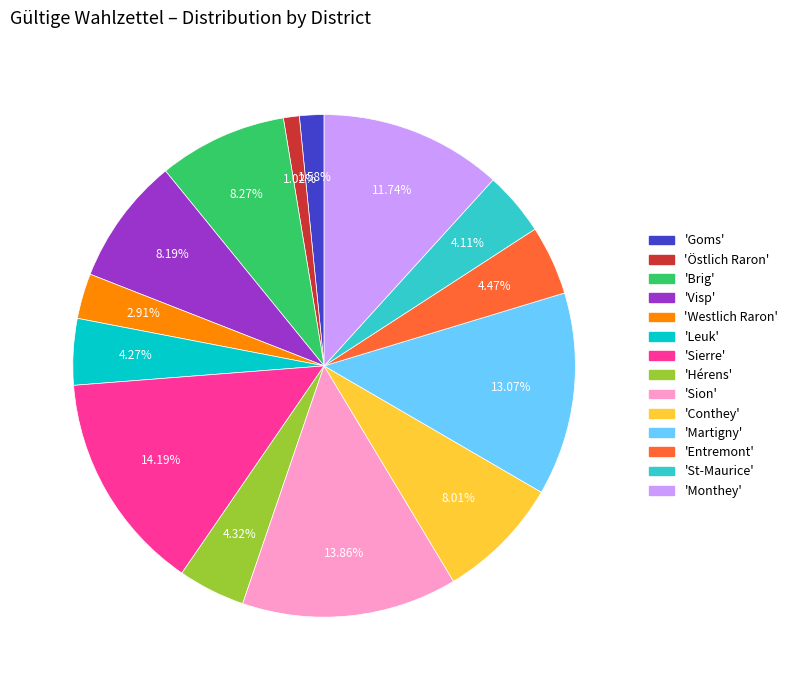

Which has a higher value, 'Leuk' or 'Monthey'?

'Monthey'